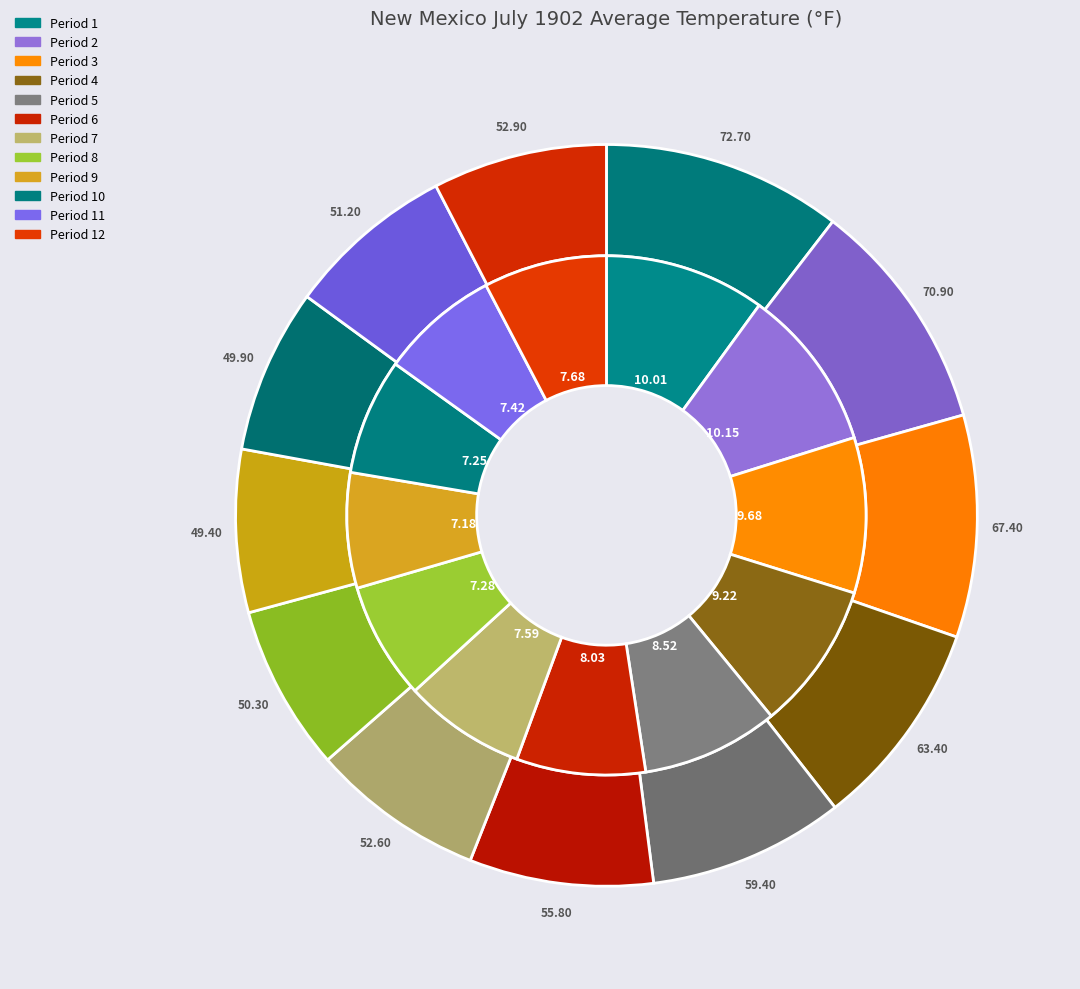

To the nearest percent, what is the combined percentage of Period 12 and Period 9?

15%